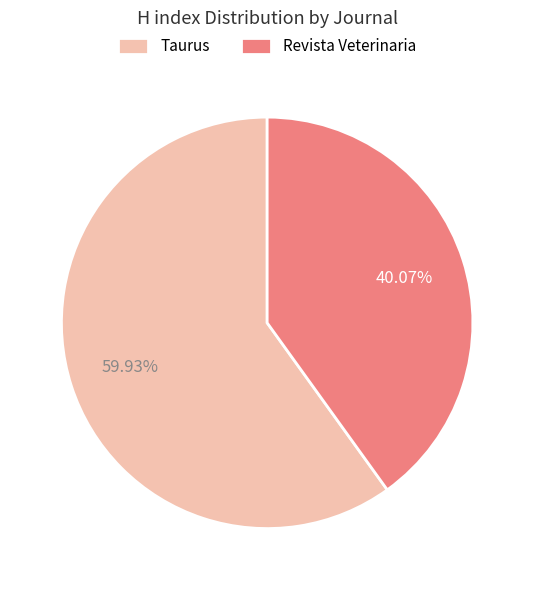

Which slice is the smallest?

Revista Veterinaria